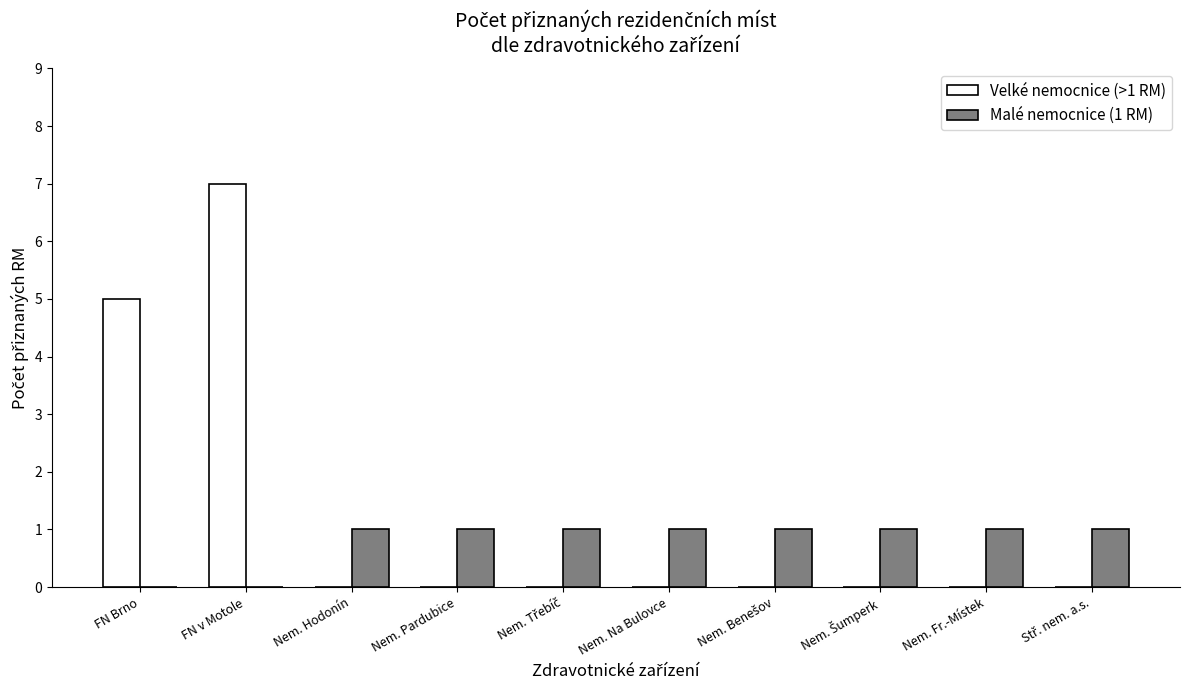

At which category is the sum across all series the highest?

FN v Motole